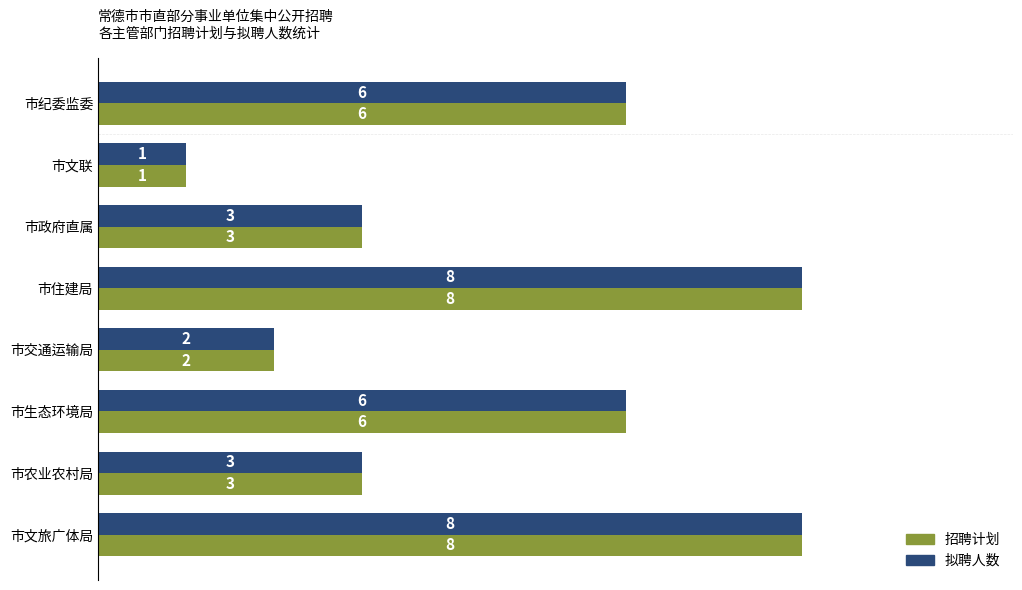

How many series are shown in this chart?

2